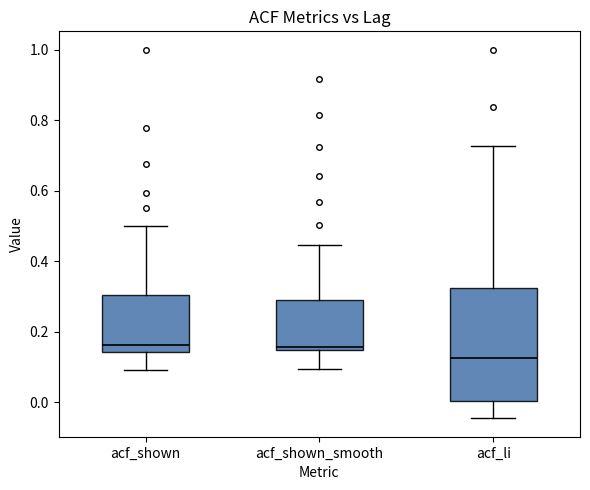

Where does the upper whisker of the box for acf_li end on the y-axis? The values are not printed on the chart, so give them approximately, as read against the axis.

0.72